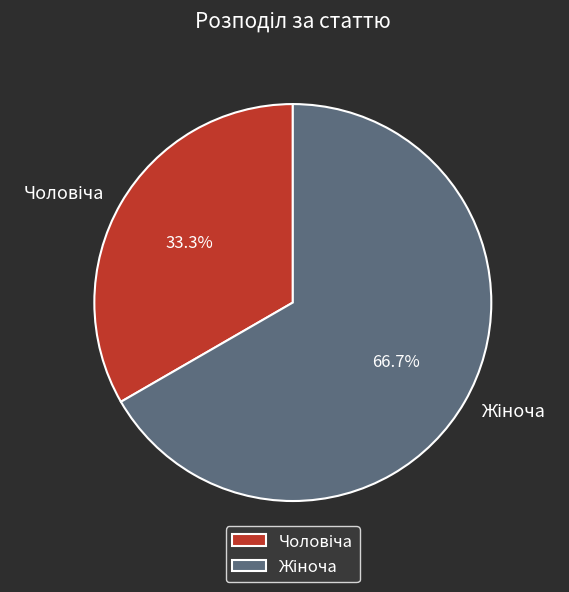

Does any single category account for the majority?

Yes